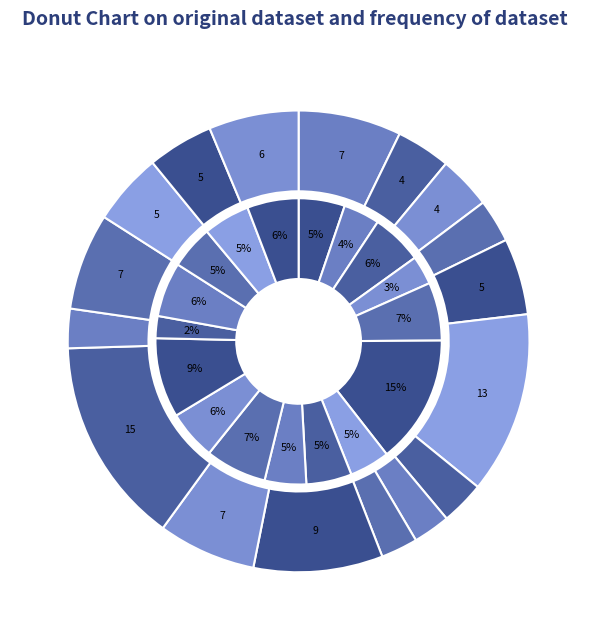

What percentage is the 静岡 slice, to the nearest percent?

3%